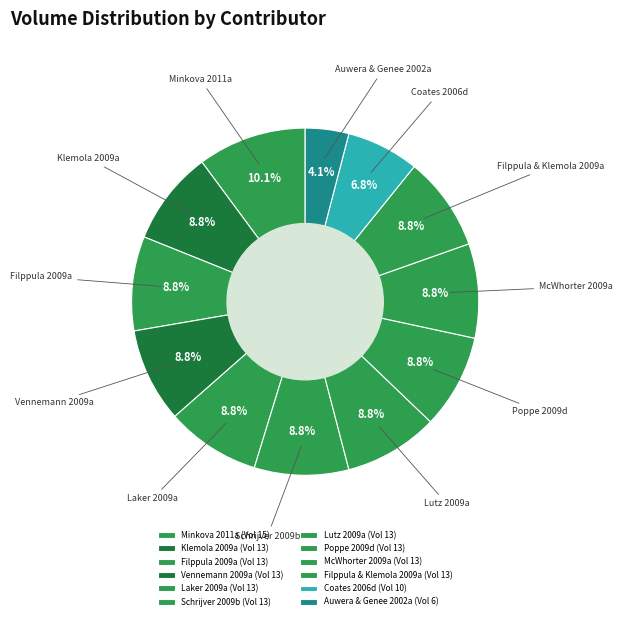

Which category has the biggest portion of the pie?

Minkova 2011a